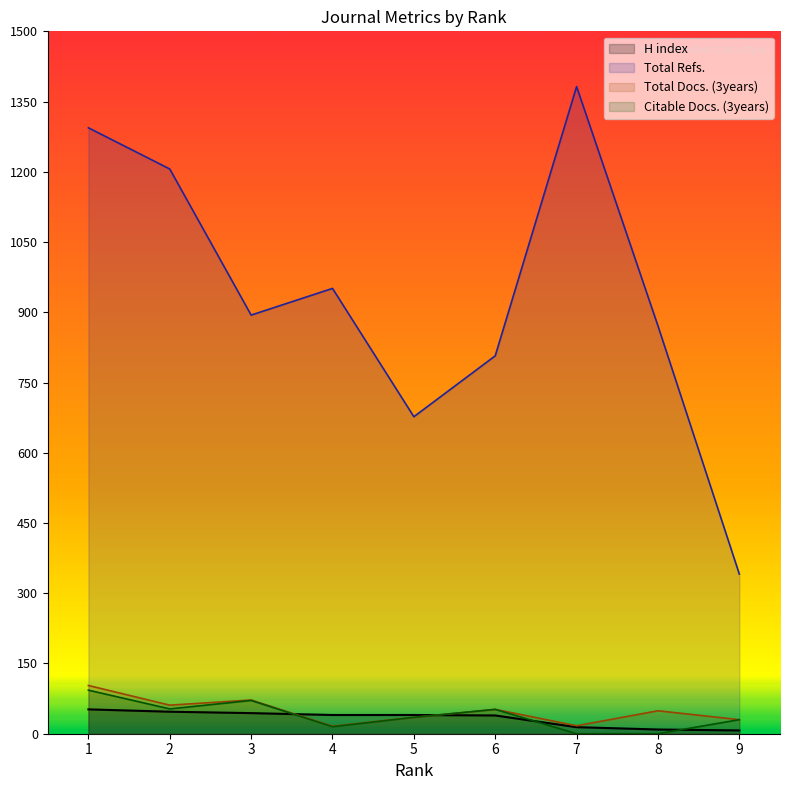

The Total Refs. series shows 1382 at 7. True or false?

True